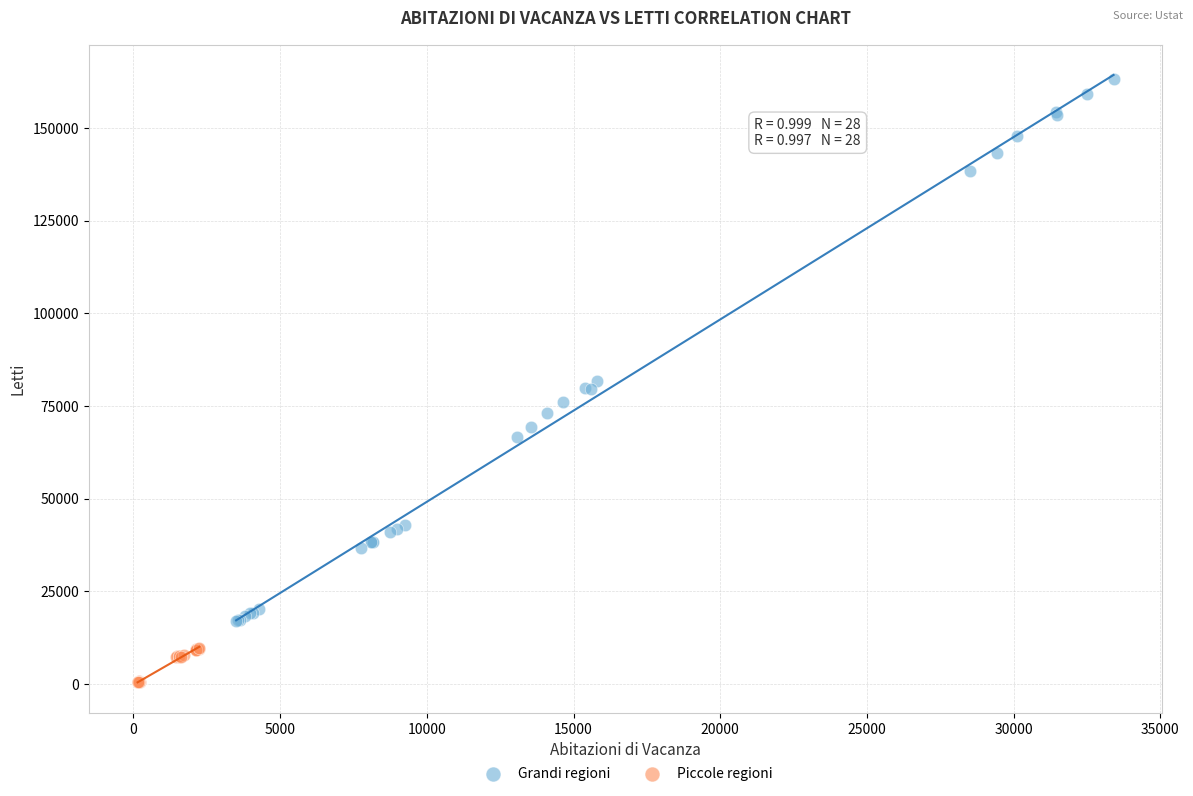

Which series reaches the maximum Y coordinate?

Grandi regioni